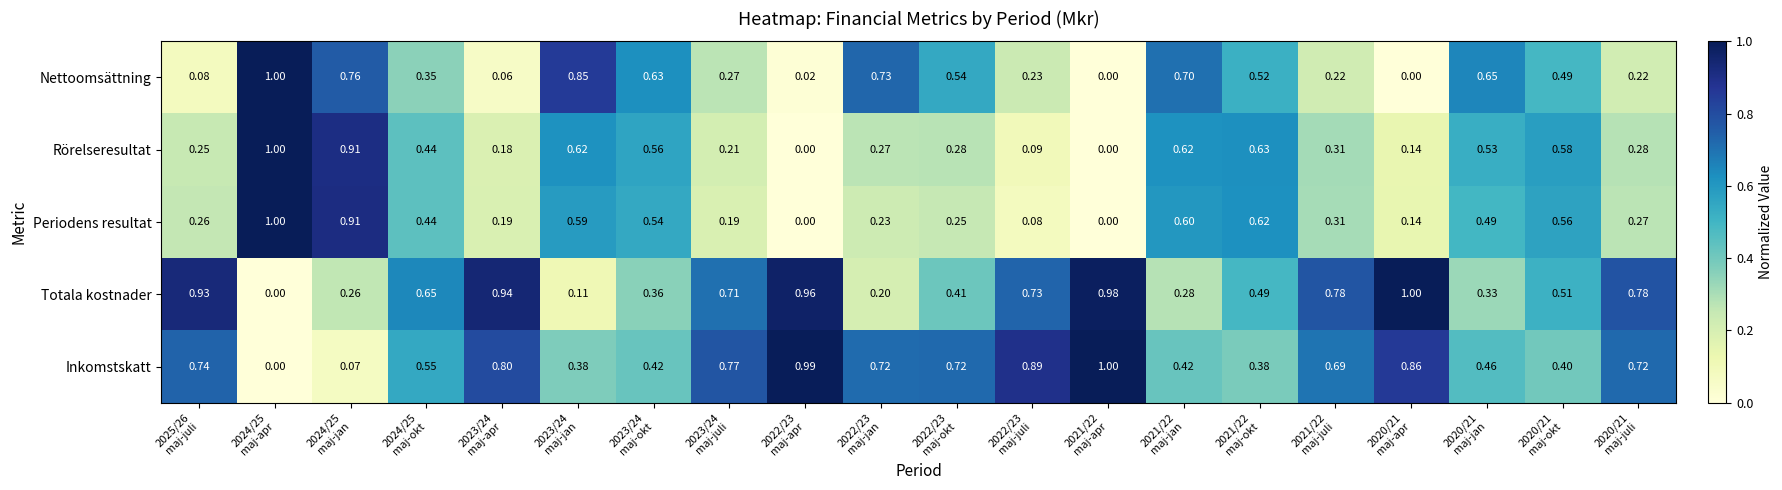

At which category is the sum across all series the highest?

2024/25
maj-apr